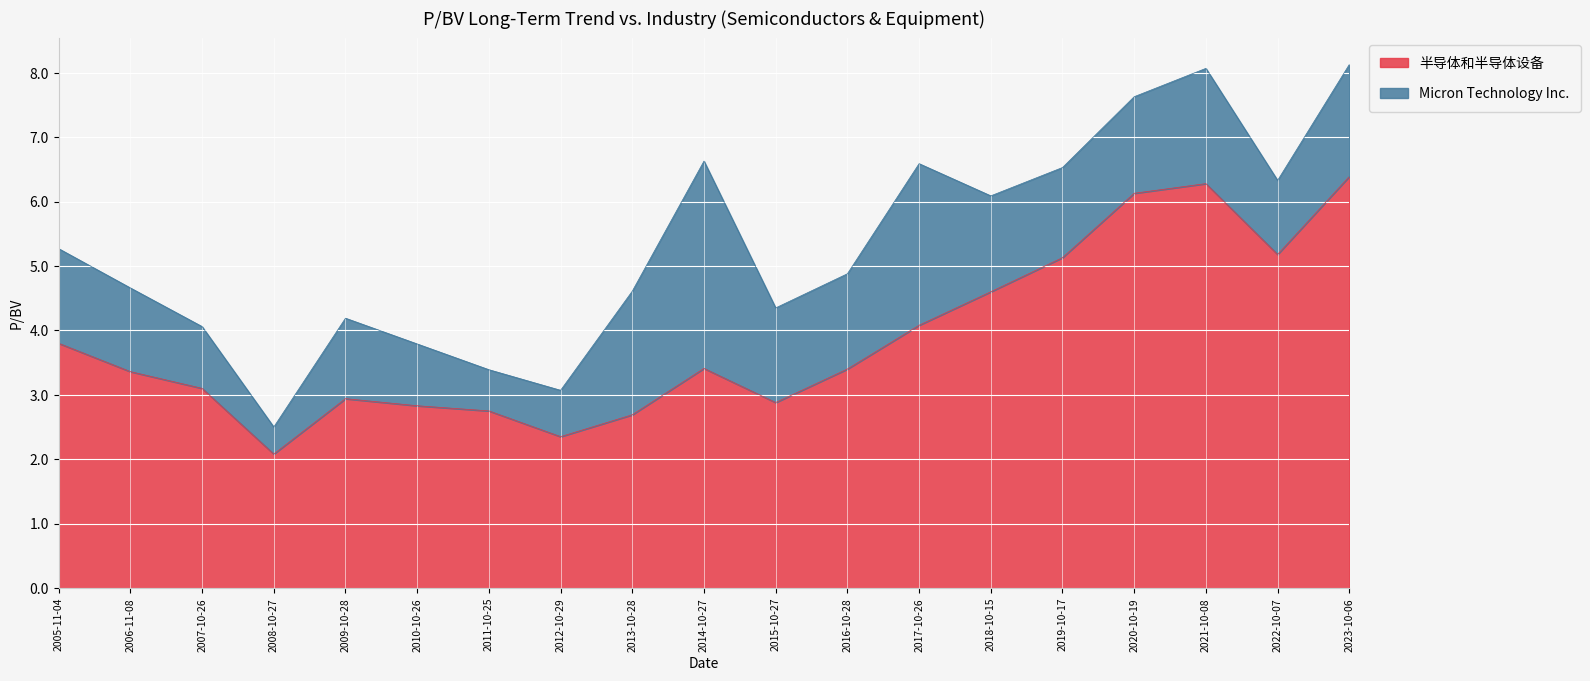

True or false: the data shows 1.9 at 2010-10-26.

False